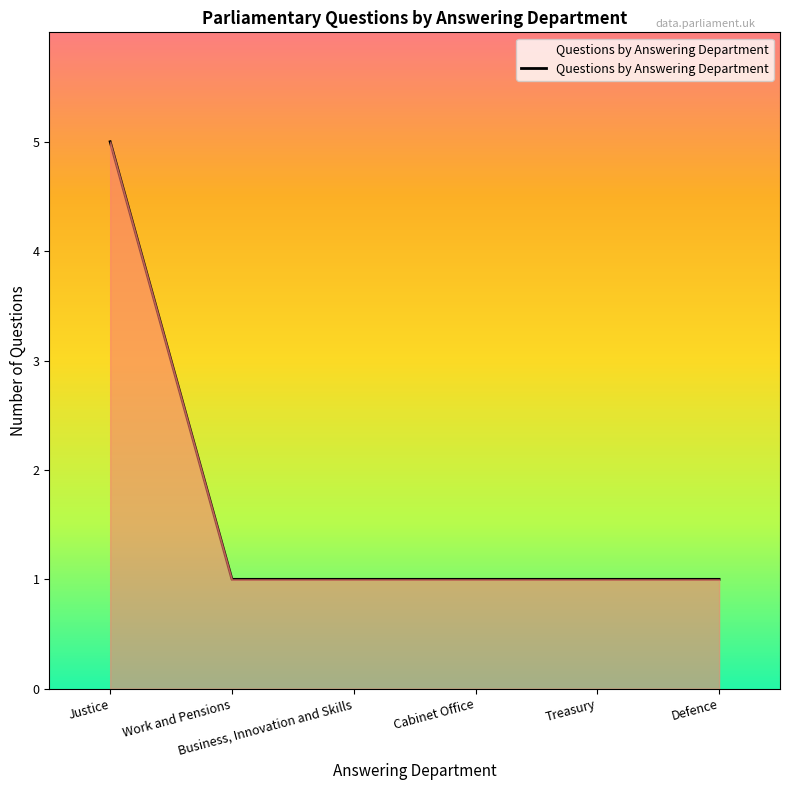

What is the average value?

2